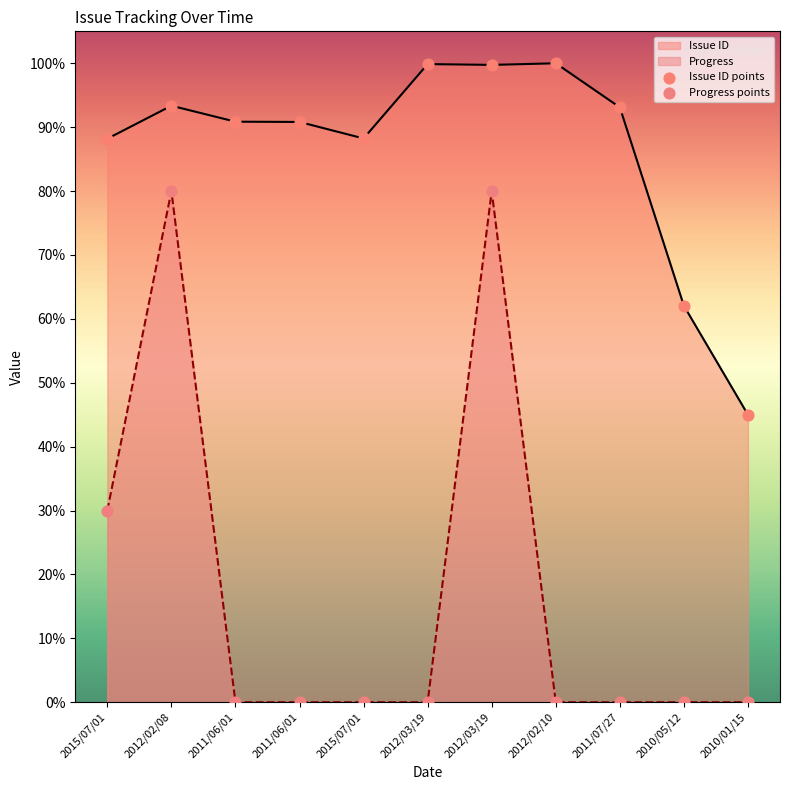

At which category is the sum across all series the highest?

2012/03/19